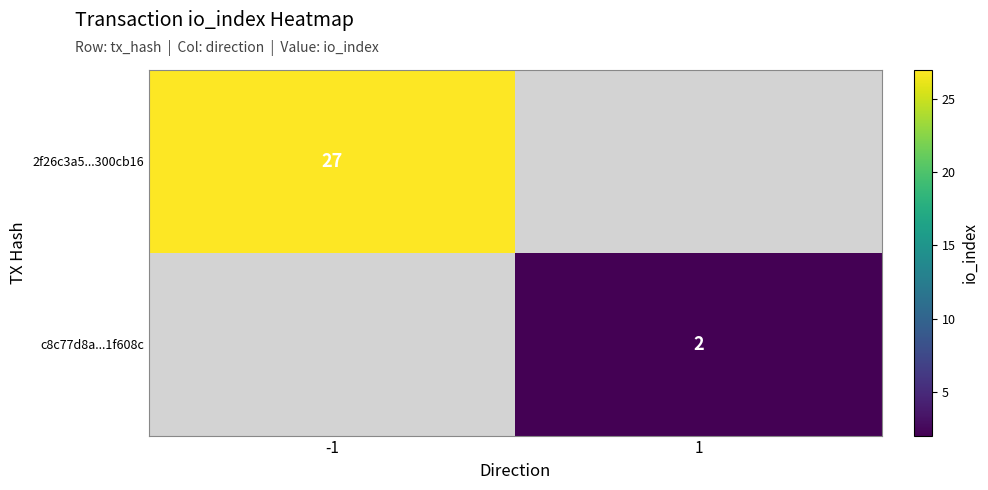

Count the number of categories in the chart.

2